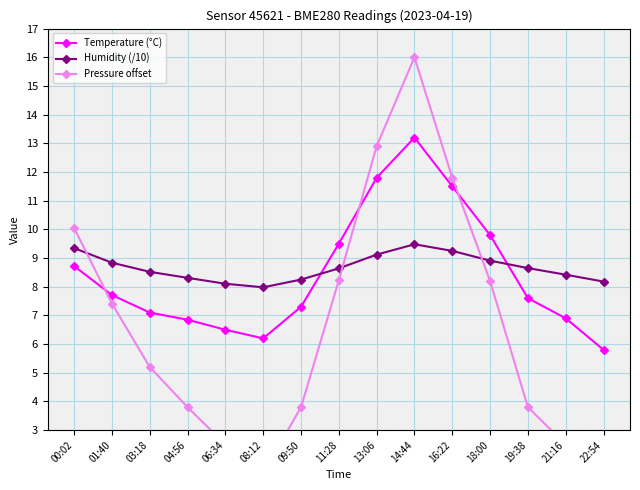

True or false: Temperature (°C) and Pressure offset cross at least once.

True